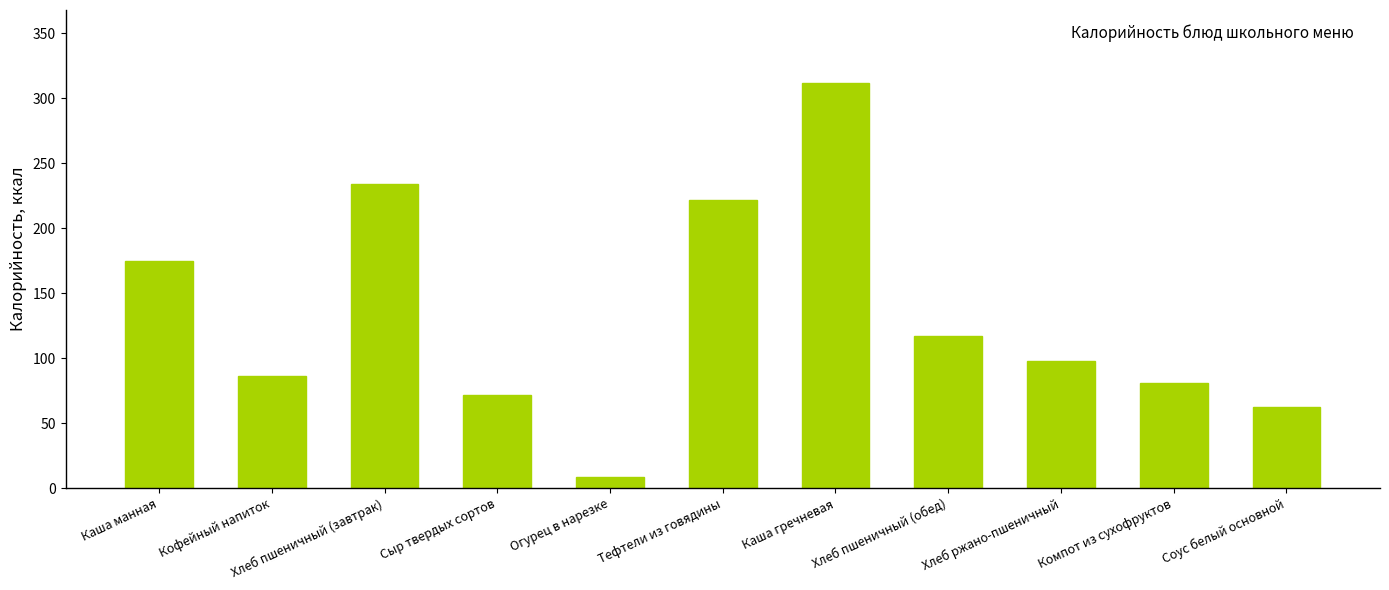

Does the chart contain any negative values?

No